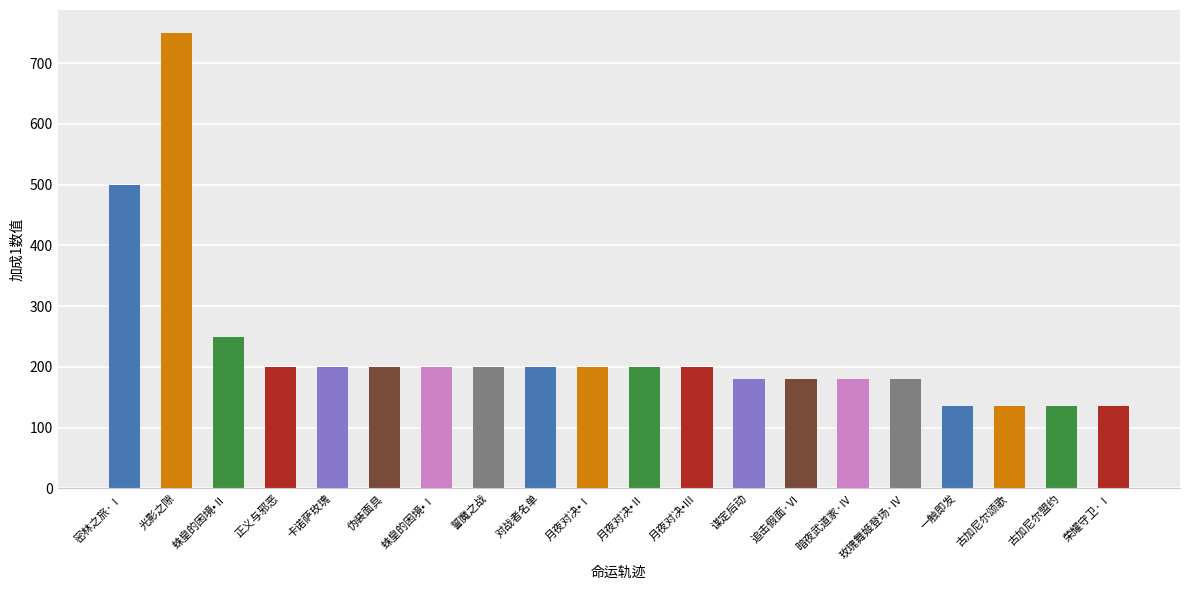

Where is the data nearest to the value 442?

密林之旅·Ⅰ